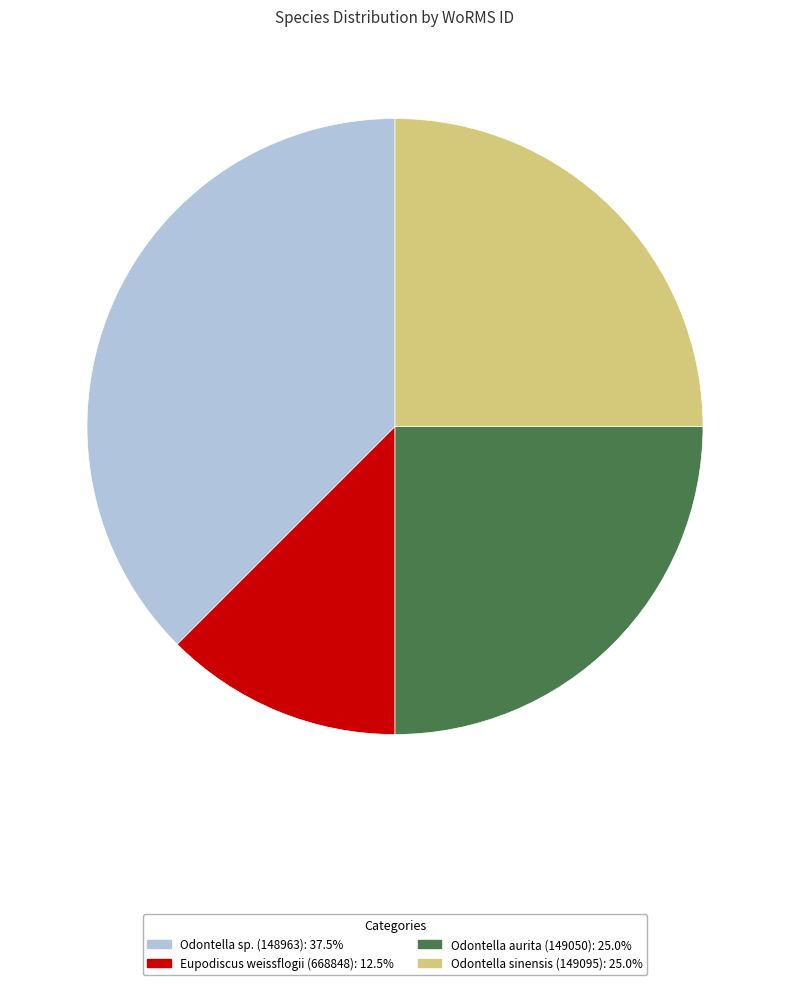

Does any single category account for the majority?

No